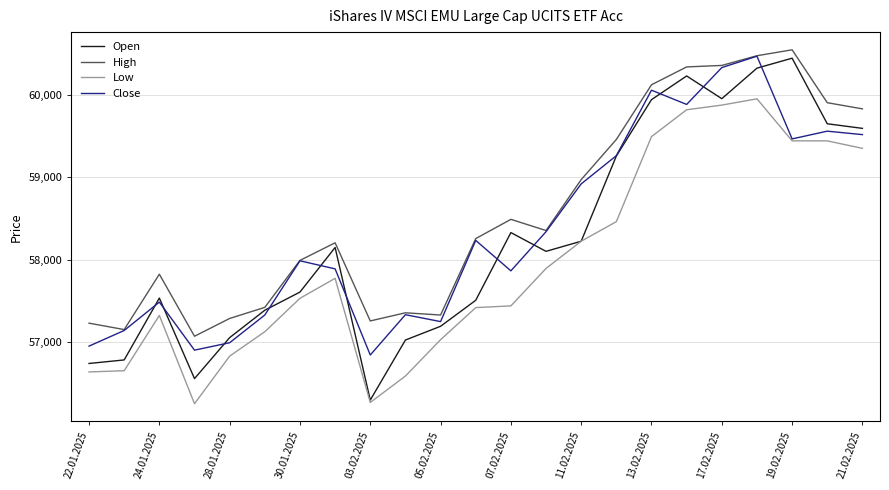

What is the difference between the maximum and minimum values in the High series?

3482